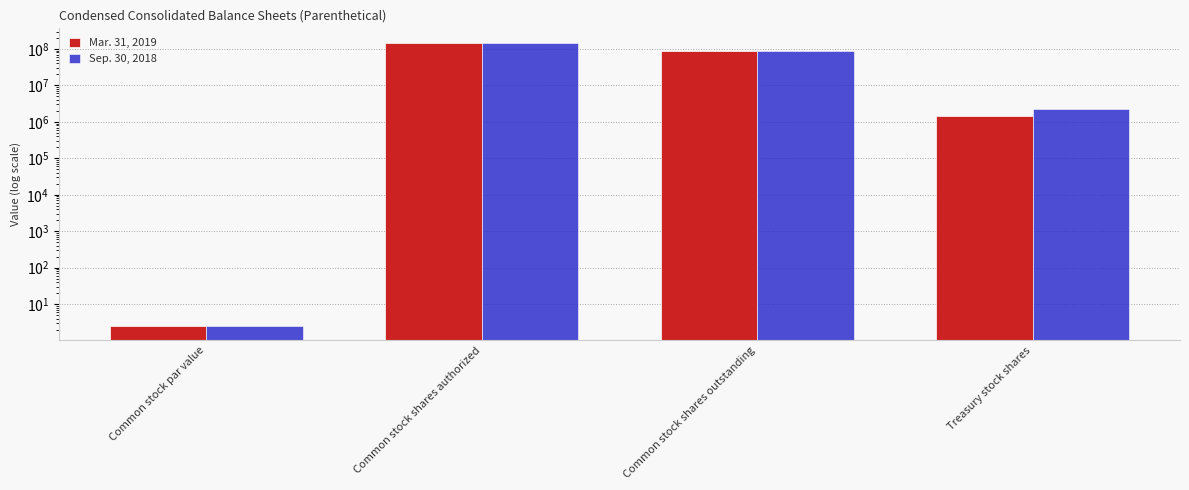

How many values in the Sep. 30, 2018 series are below 88292956?

2